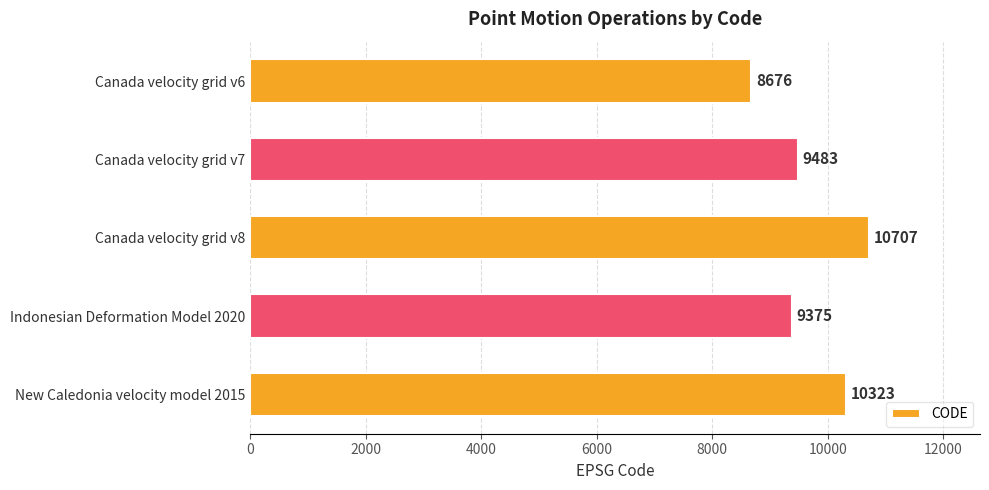

At which label is the value closest to 9691?

Canada velocity grid v7